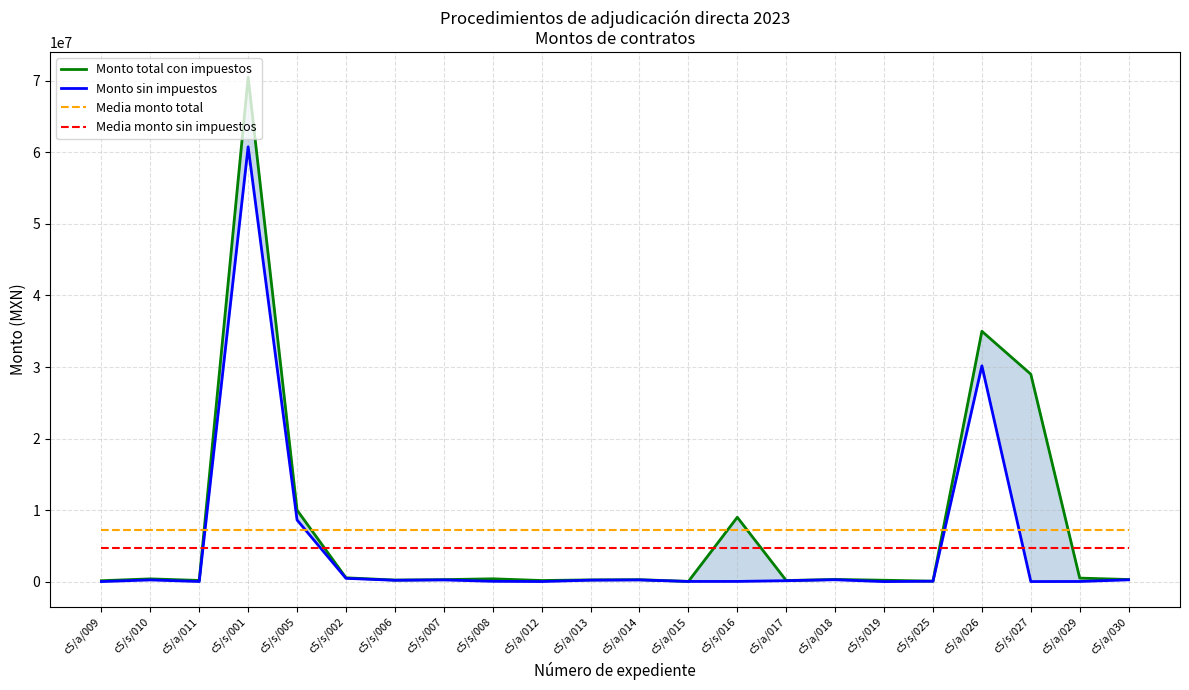

What is the value of the Monto sin impuestos point at the 22nd from the left?

258230.5